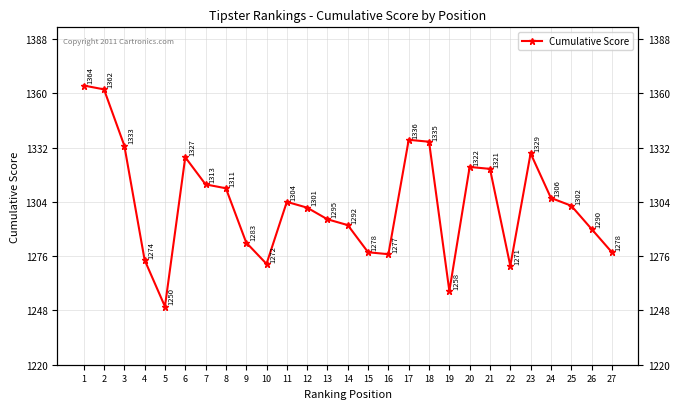

What is the difference between the maximum and minimum values?

114